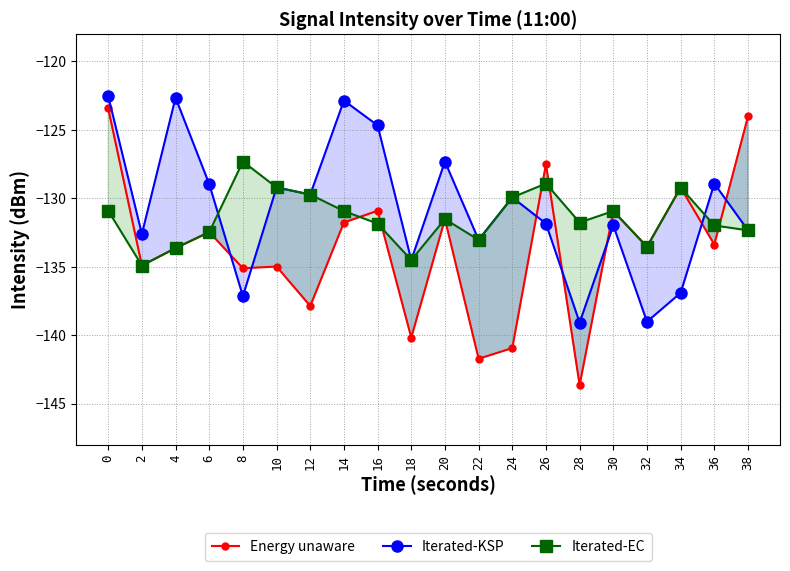

Reading left to right, extract all data points from this chart.

Energy unaware: 0=-123.4	2=-134.9	4=-133.6	6=-132.5	8=-135.1	10=-135.0	12=-137.9	14=-131.8	16=-130.9	18=-140.2	20=-131.5	22=-141.7	24=-140.9	26=-127.5	28=-143.6	30=-130.9	32=-133.5	34=-129.2	36=-133.4	38=-124.0
Iterated-KSP: 0=-122.5	2=-132.6	4=-122.7	6=-129.0	8=-137.1	10=-129.2	12=-129.7	14=-122.9	16=-124.7	18=-134.5	20=-127.3	22=-133.0	24=-129.9	26=-131.9	28=-139.1	30=-132.0	32=-139.0	34=-136.9	36=-128.9	38=-132.3
Iterated-EC: 0=-130.9	2=-134.9	4=-133.6	6=-132.5	8=-127.3	10=-129.2	12=-129.7	14=-130.9	16=-131.9	18=-134.5	20=-131.5	22=-133.0	24=-129.9	26=-128.9	28=-131.8	30=-130.9	32=-133.5	34=-129.2	36=-132.0	38=-132.3